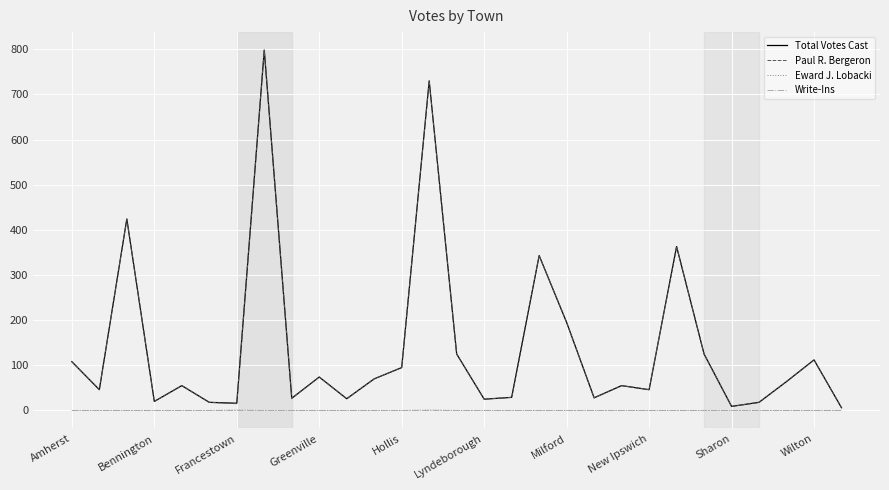

What is the maximum value for Paul R. Bergeron?

798